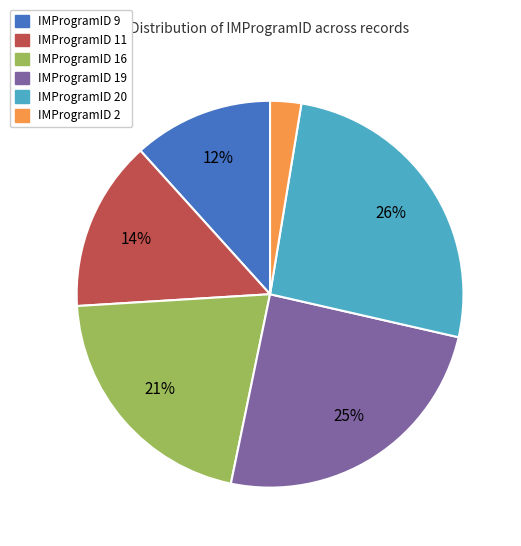

Is there a majority slice in this chart?

No